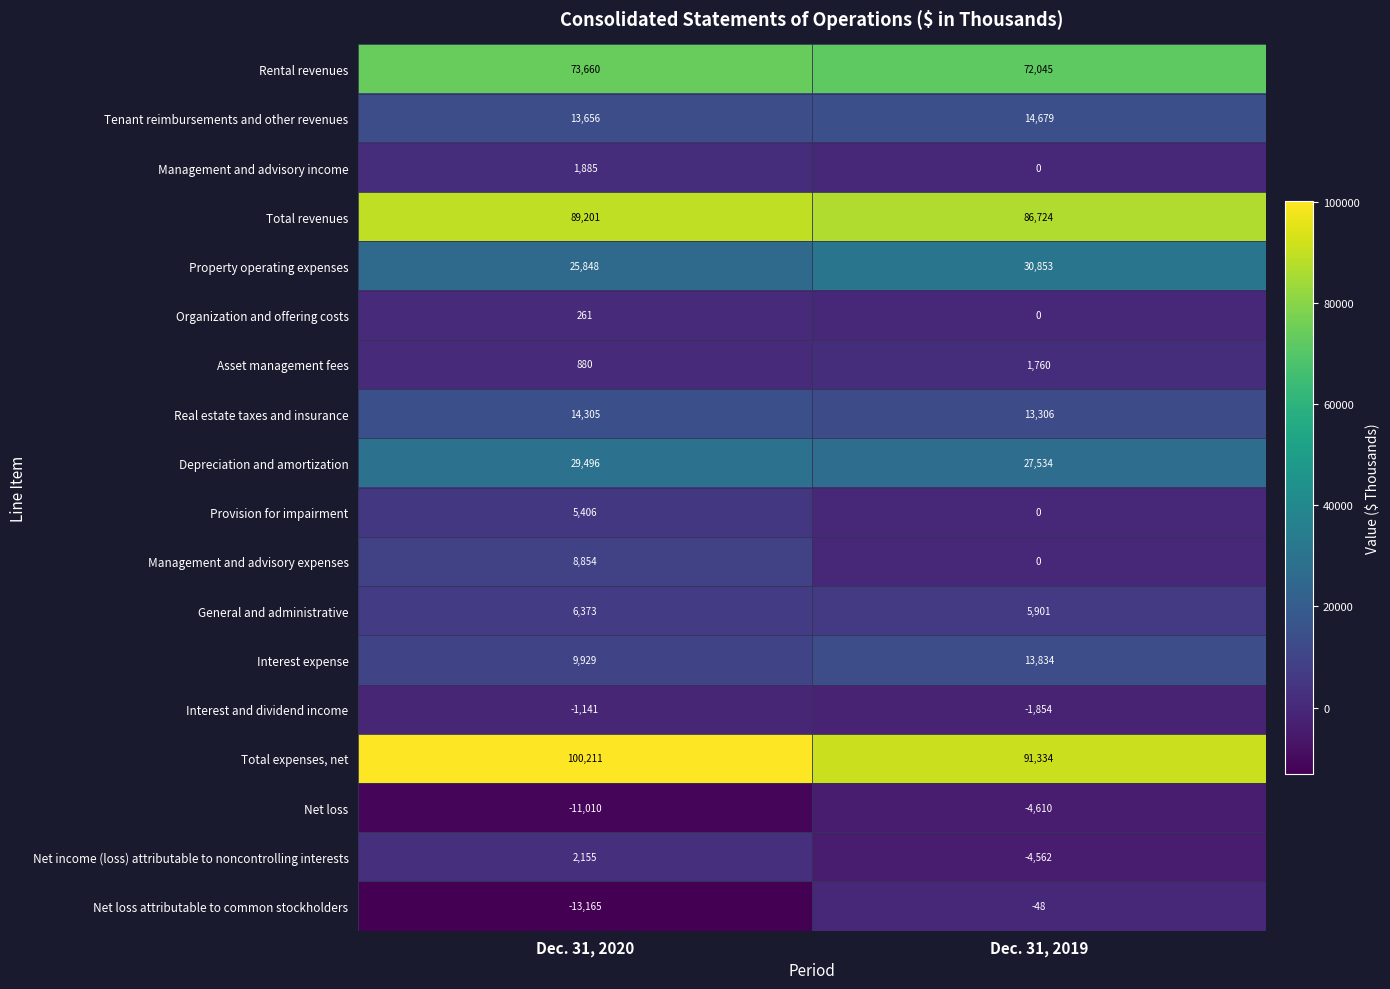

At which category is the sum across all series the highest?

Dec. 31, 2020